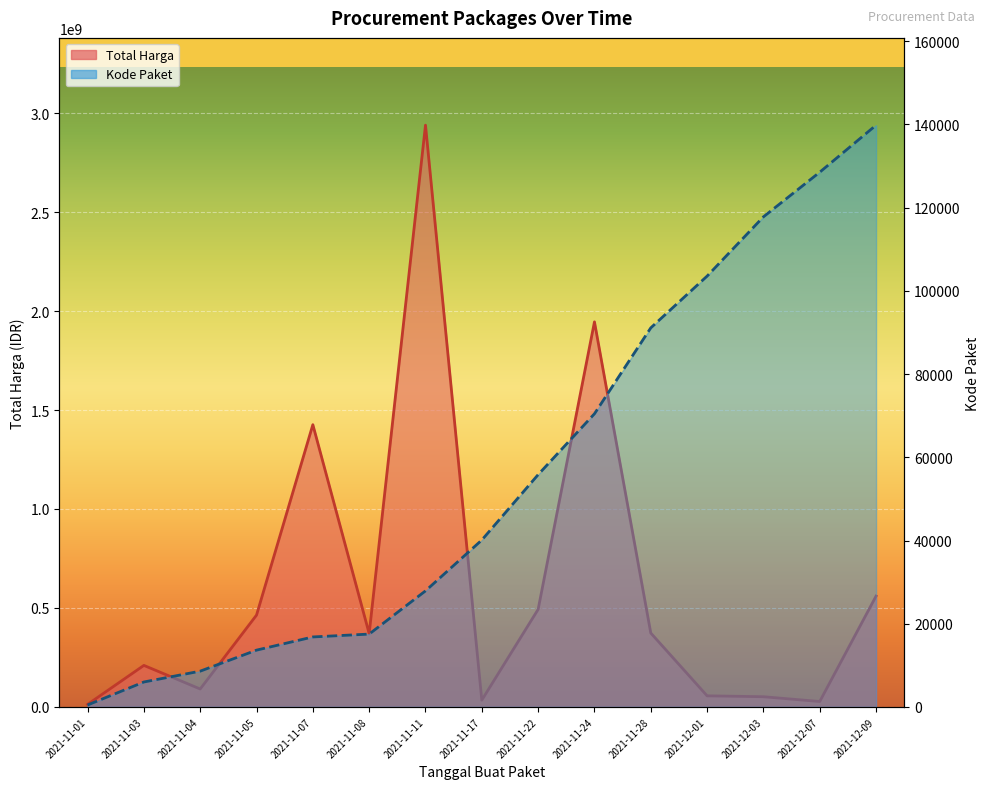

Which series has the widest spread of values?

Total Harga